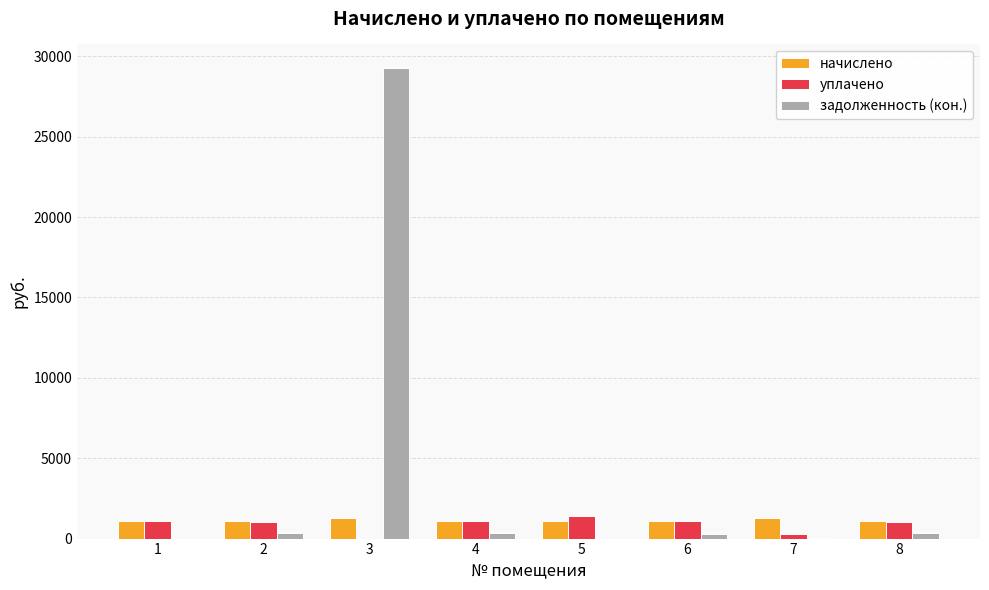

What is the total value across all series at 3?

30574.1